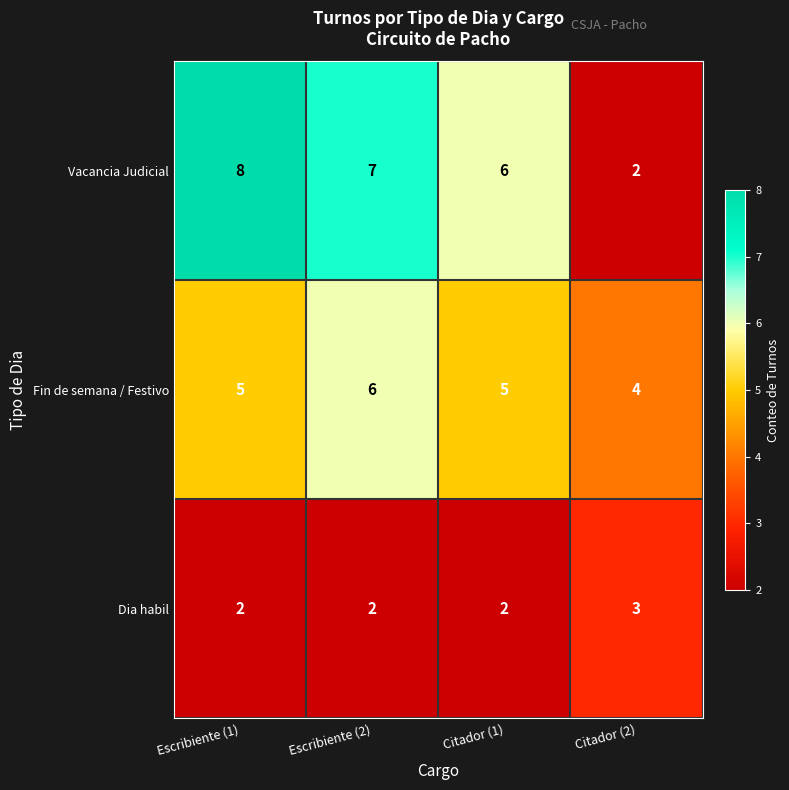

Reading left to right, what are all the values shown in this chart?

Vacancia Judicial: Escribiente (1)=8	Escribiente (2)=7	Citador (1)=6	Citador (2)=2
Fin de semana / Festivo: Escribiente (1)=5	Escribiente (2)=6	Citador (1)=5	Citador (2)=4
Dia habil: Escribiente (1)=2	Escribiente (2)=2	Citador (1)=2	Citador (2)=3